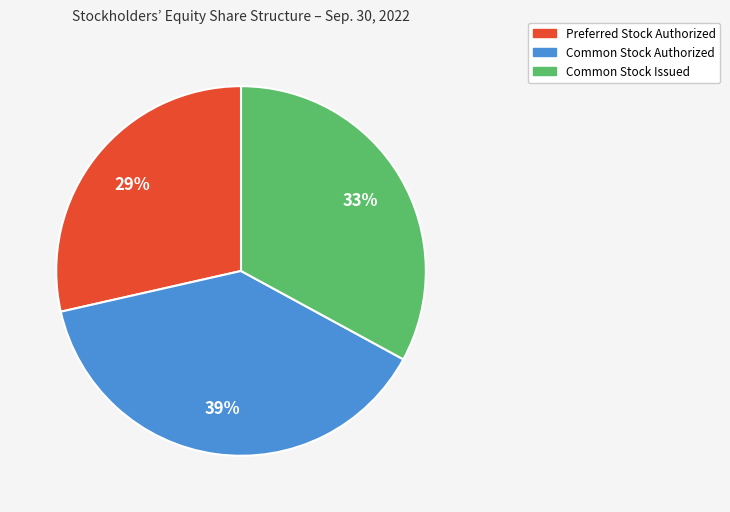

To the nearest percent, what is the difference between the largest and smallest slice percentages?

10%